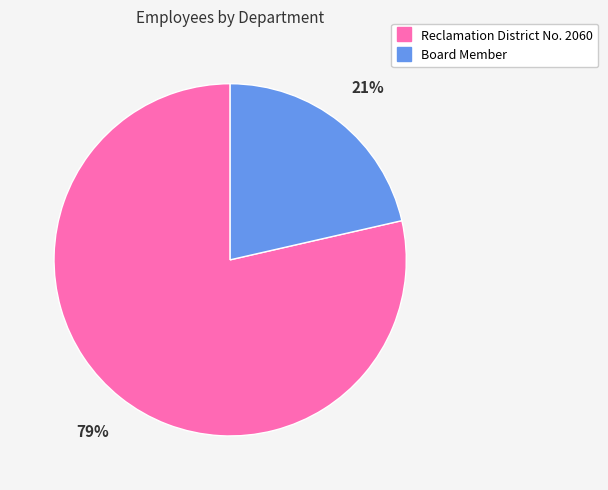

How many slices are in this pie chart?

2